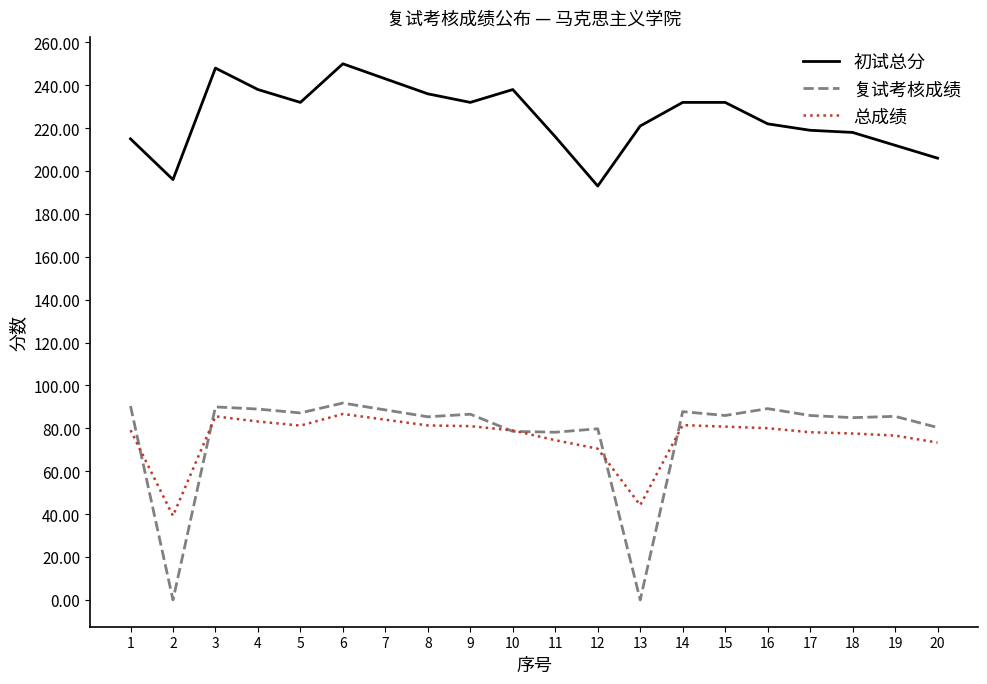

Where is 总成绩 nearest to the value 62?

12